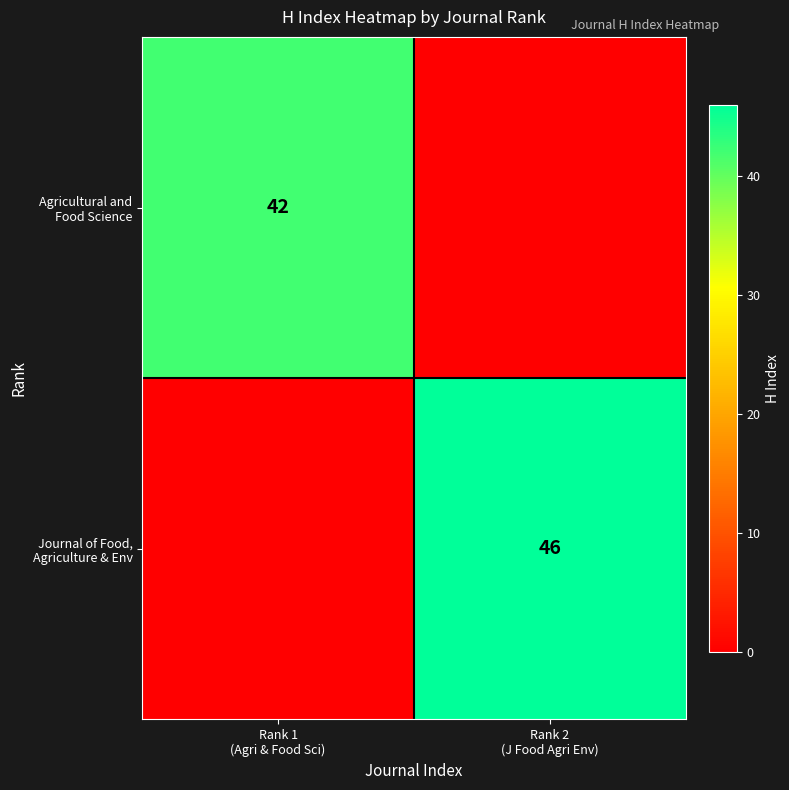

Which series changed the most between Rank 1 (Agri & Food Sci) and Rank 2 (J Food Agri Env)?

Journal of Food, Agriculture & Env